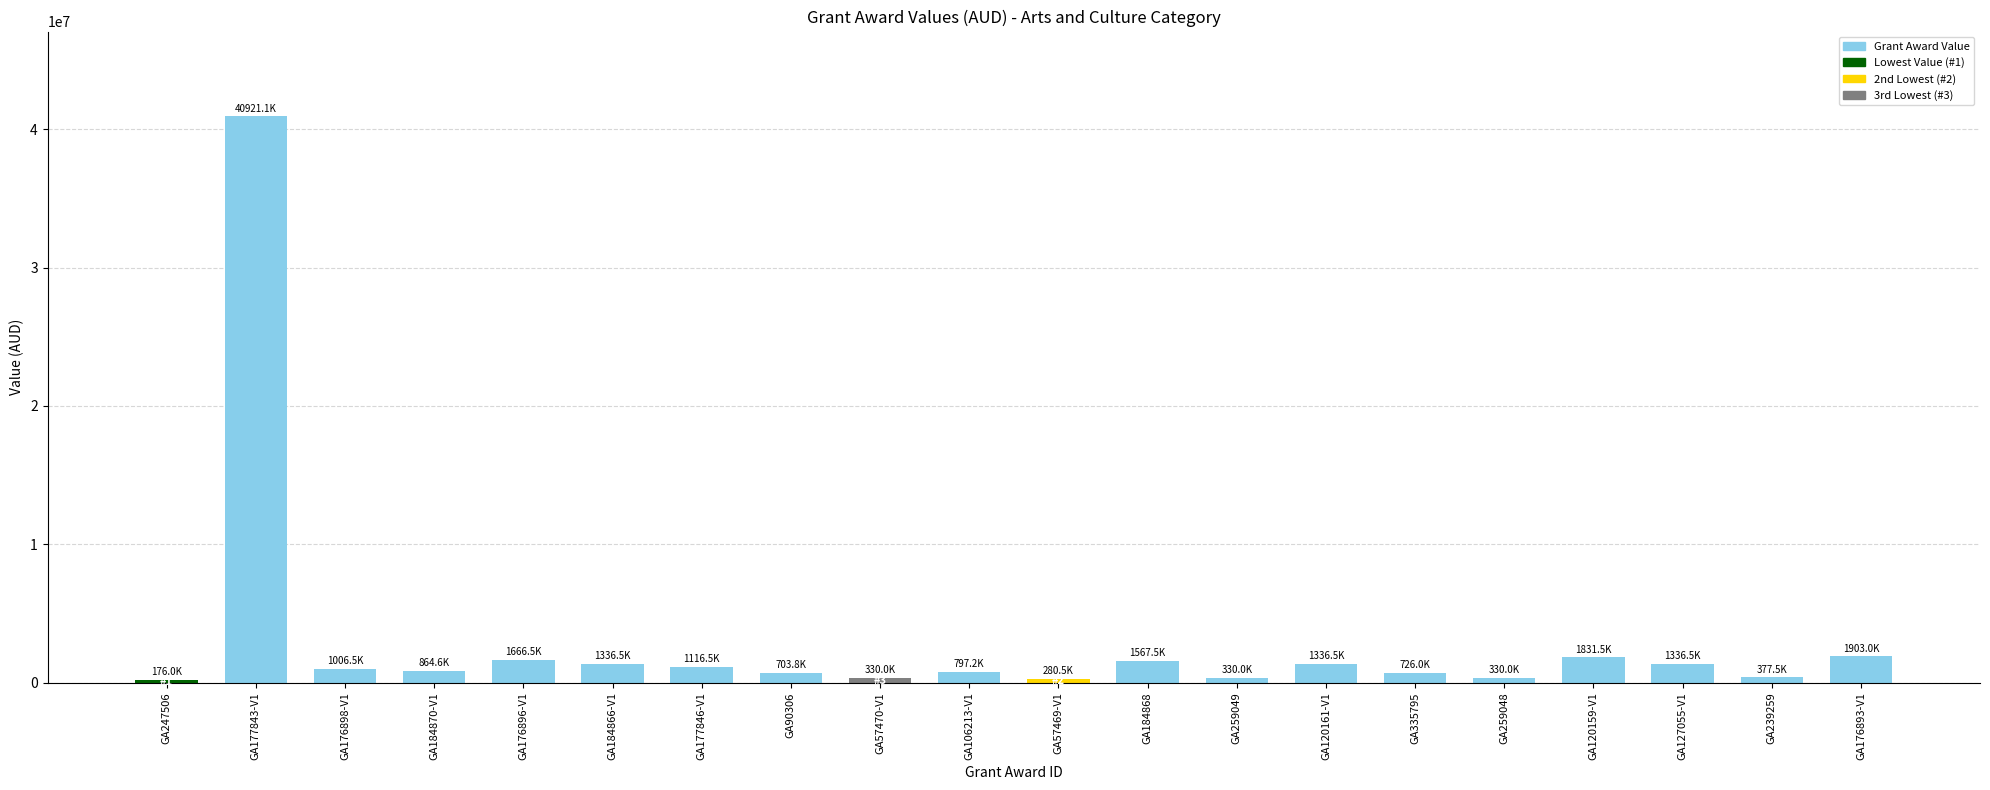

Count the number of categories in the chart.

20